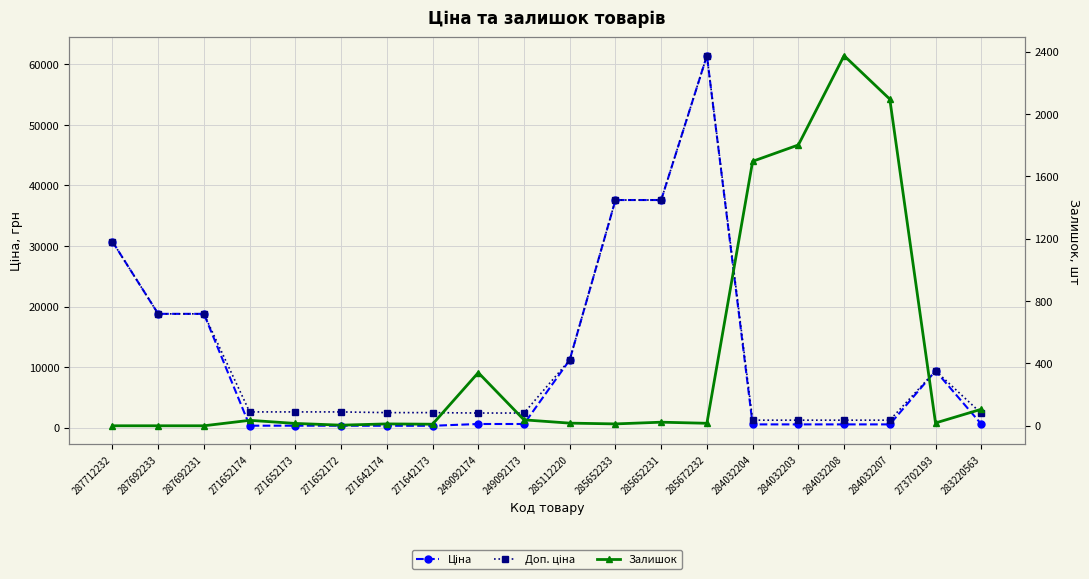

At which label is Залишок closest to 1187?

284032204